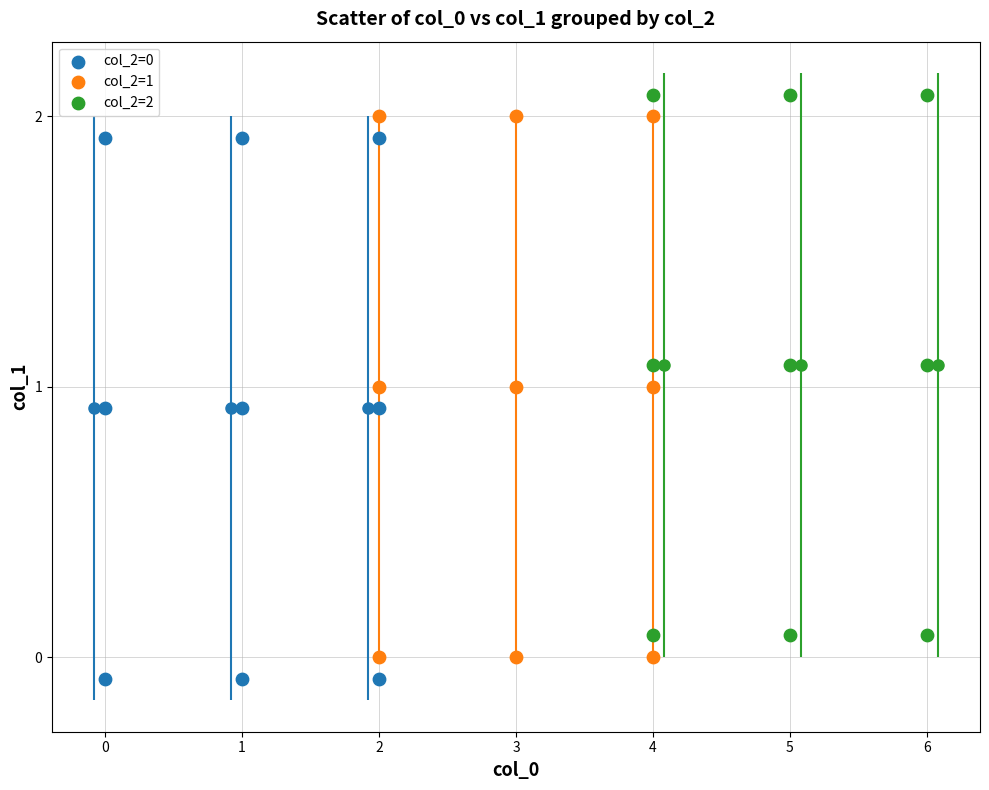

Which series contains the highest Y value?

col_2=2